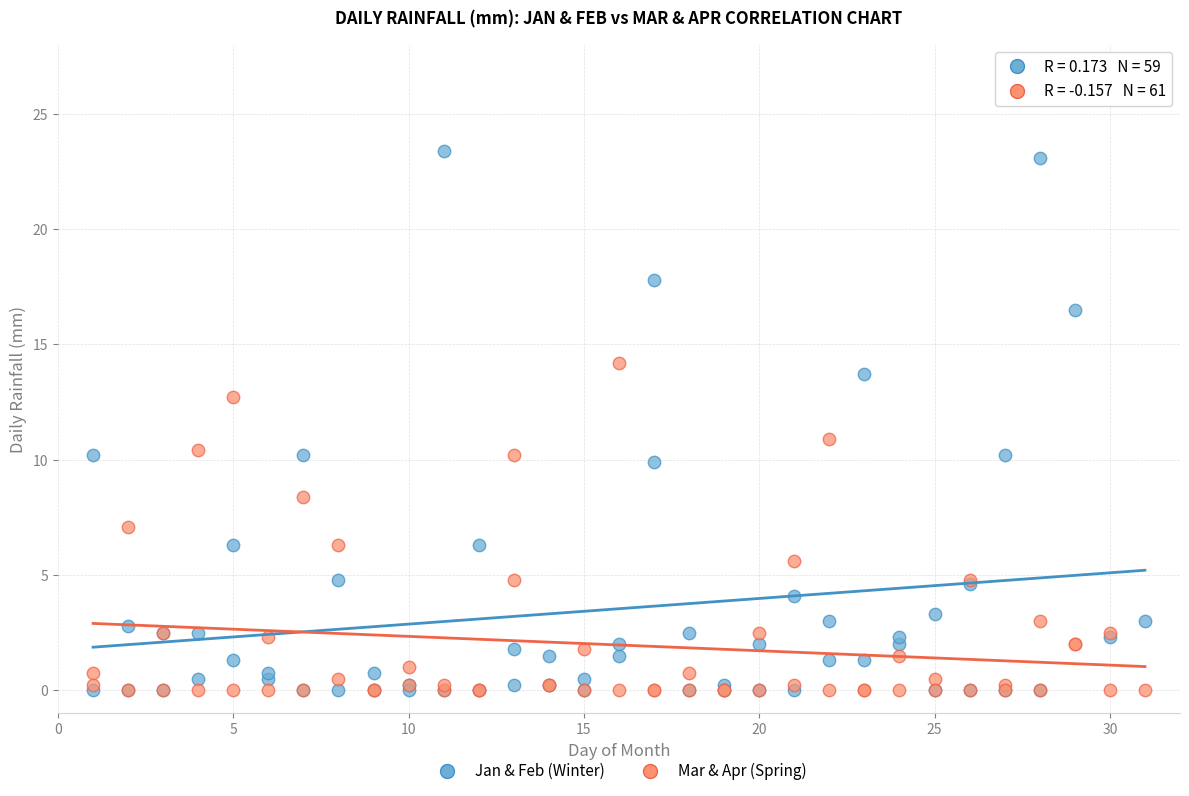

What are all the series names shown in the legend?

Jan & Feb (Winter), Mar & Apr (Spring)